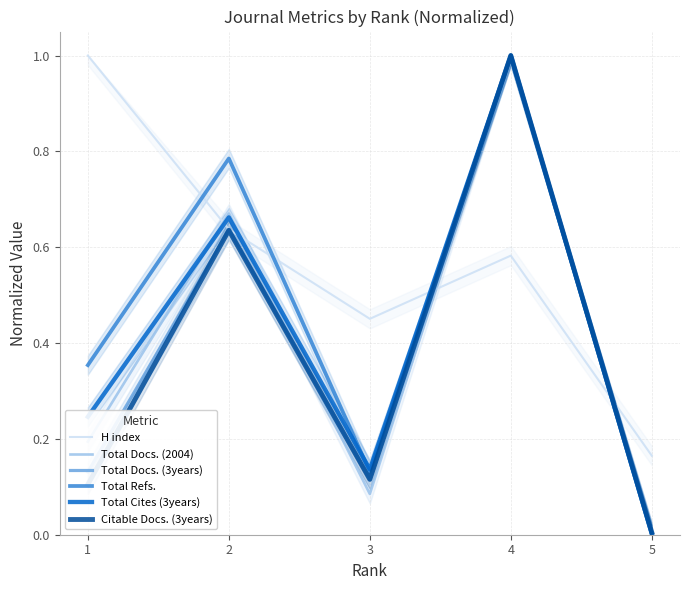

Reading right to left, extract all data points from this chart.

H index: 0.2	0.6	0.5	0.6	1.0
Total Docs. (2004): 0.0	1.0	0.1	0.7	0.2
Total Docs. (3years): 0.0	1.0	0.1	0.6	0.1
Total Refs.: 0.0	1.0	0.1	0.8	0.4
Total Cites (3years): 0.0	1.0	0.1	0.7	0.2
Citable Docs. (3years): 0.0	1.0	0.1	0.6	0.1